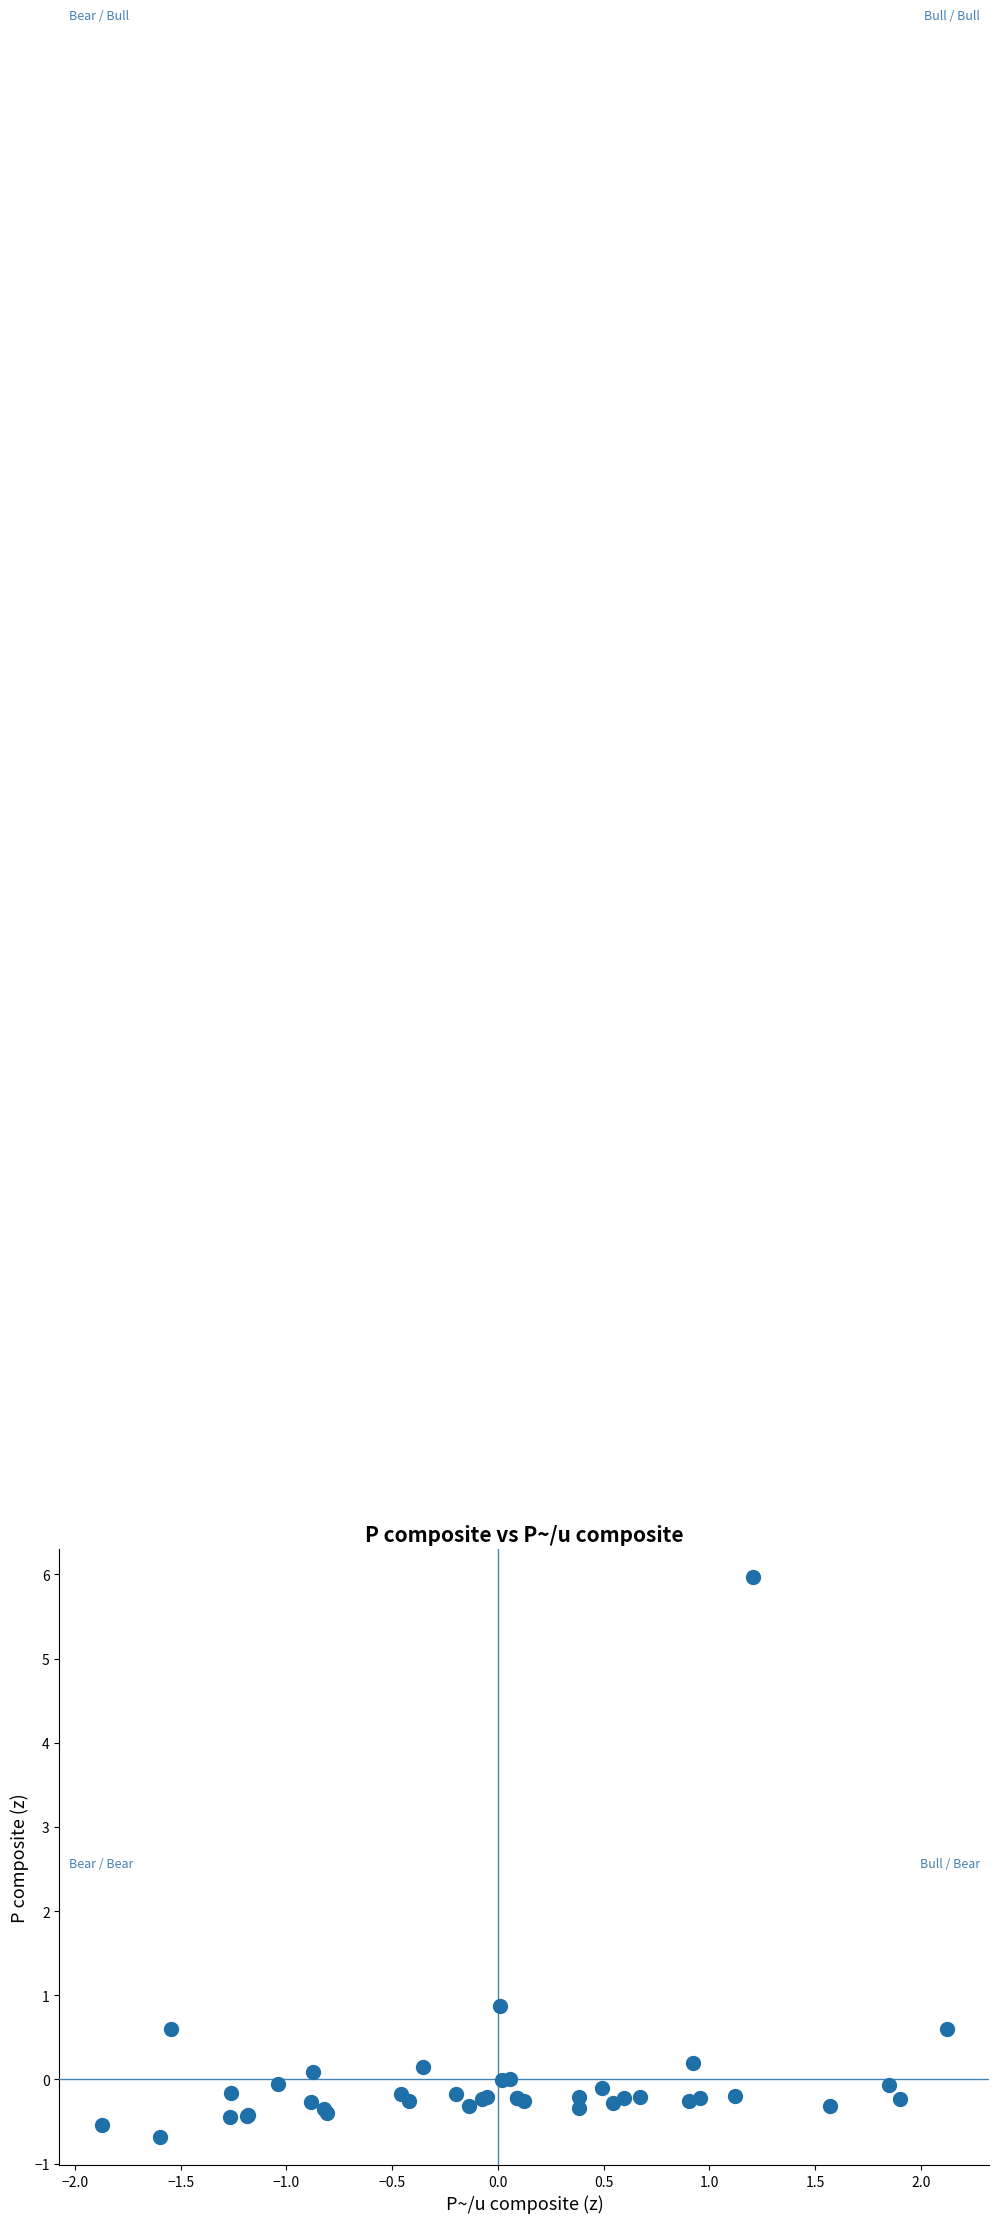

What Y value in the scatter plot is closest to 2?

0.9